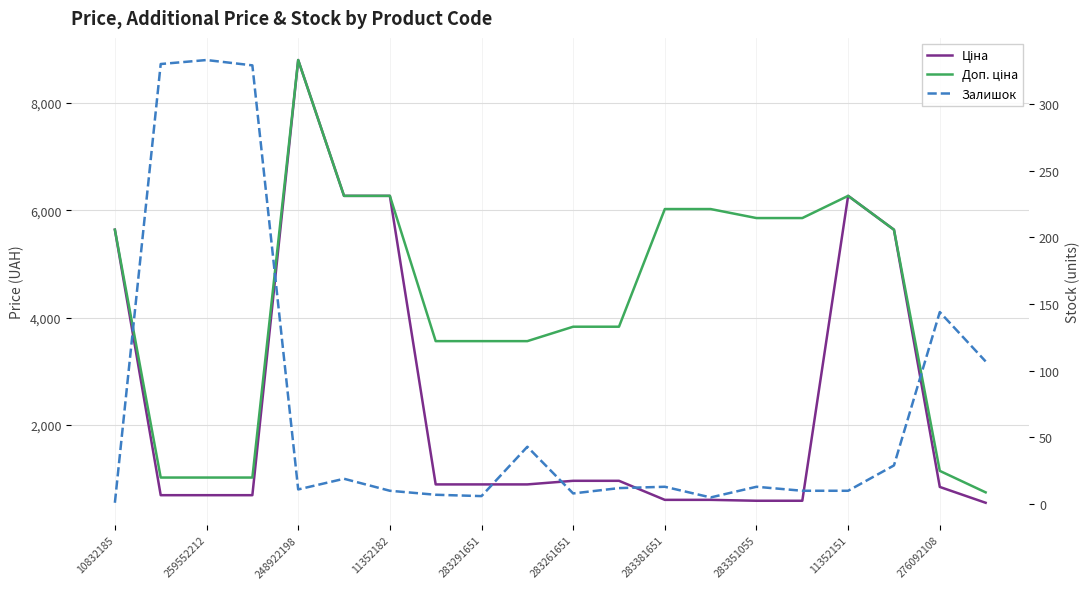

What is the maximum value shown in the chart?

8797.6